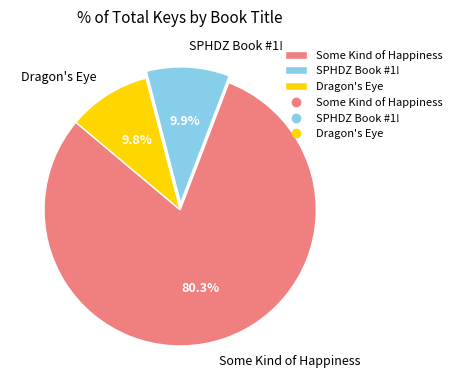

Between SPHDZ Book #1! and Some Kind of Happiness, which is larger?

Some Kind of Happiness